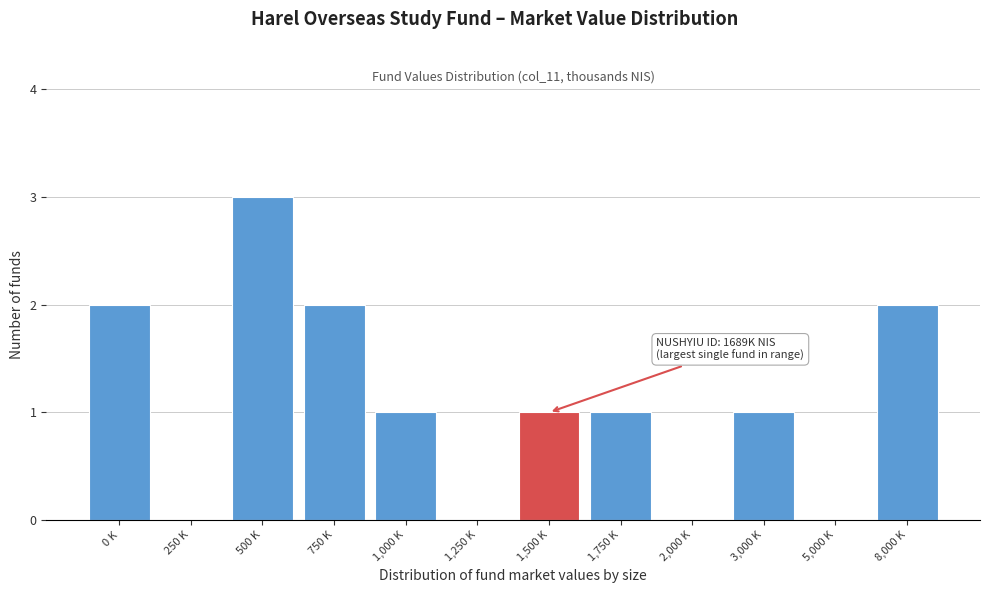

Reading left to right, what are all the values shown in this chart?

0 K=2	250 K=0	500 K=3	750 K=2	1,000 K=1	1,250 K=0	1,500 K=1	1,750 K=1	2,000 K=0	3,000 K=1	5,000 K=0	8,000 K=2